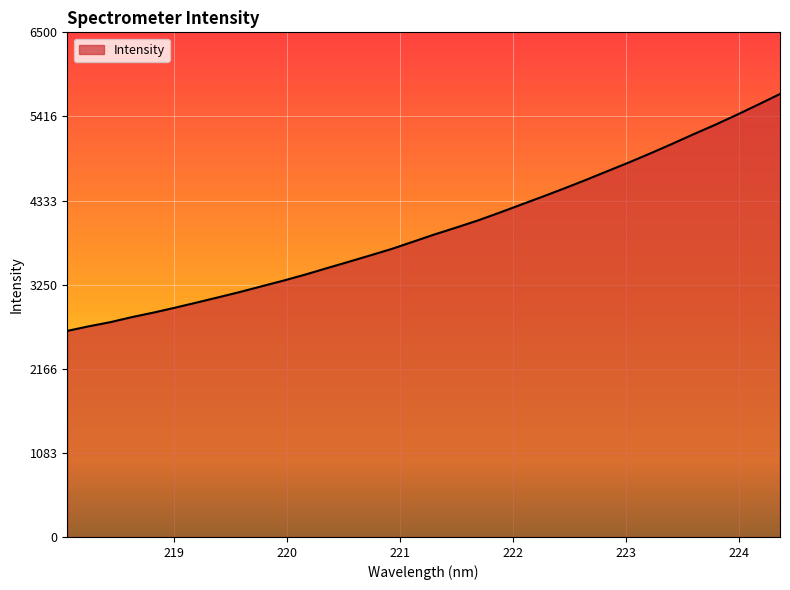

How many values are below 3897?

17